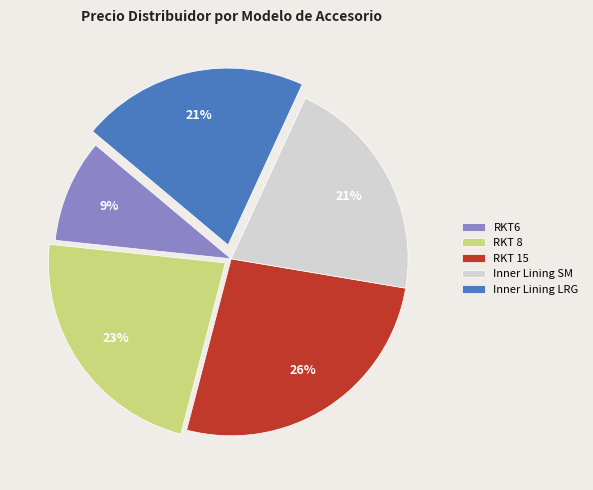

Which has a higher value, Inner Lining LRG or RKT 15?

RKT 15